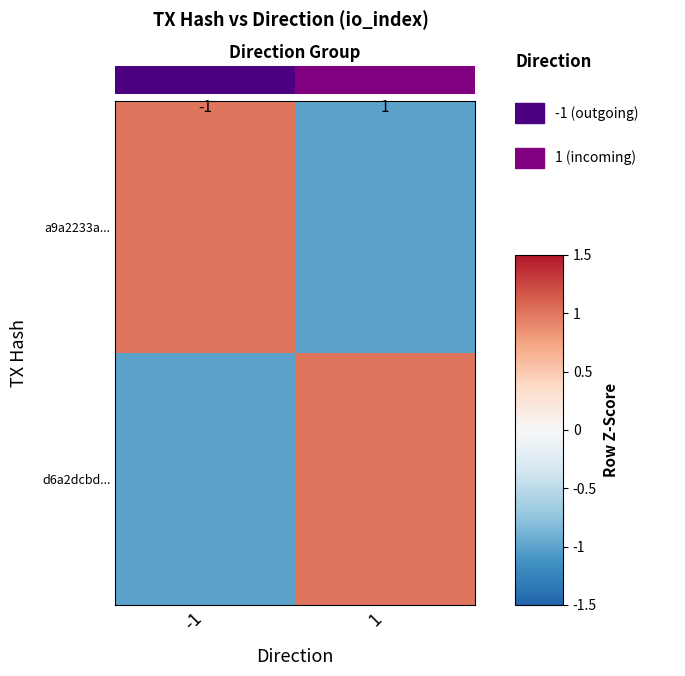

Which series has the largest range (max minus min)?

a9a2233a...